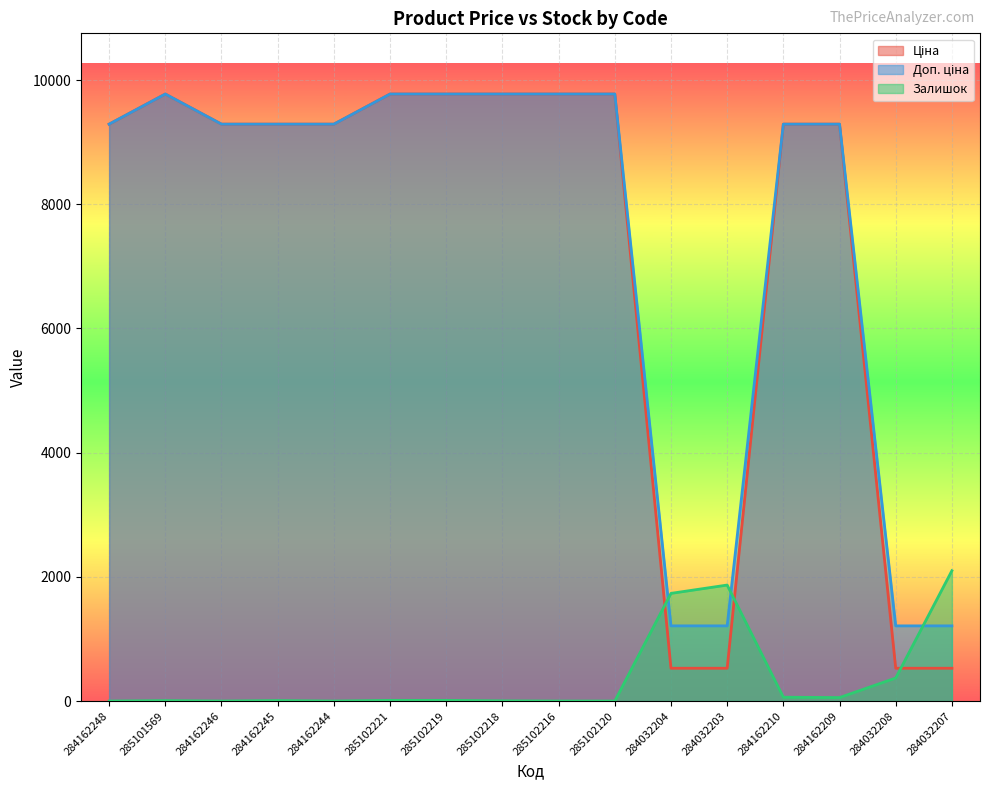

What is the difference between the second highest and second lowest values in the Доп. ціна line series?

8564.8